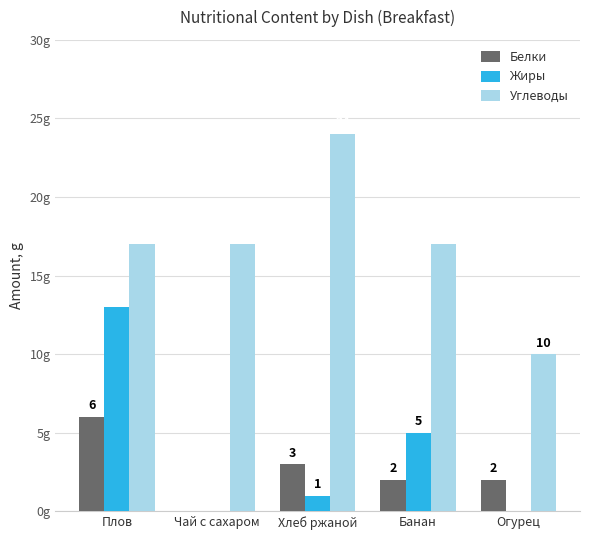

Between Хлеб ржаной and Банан, which series saw the biggest shift?

Углеводы